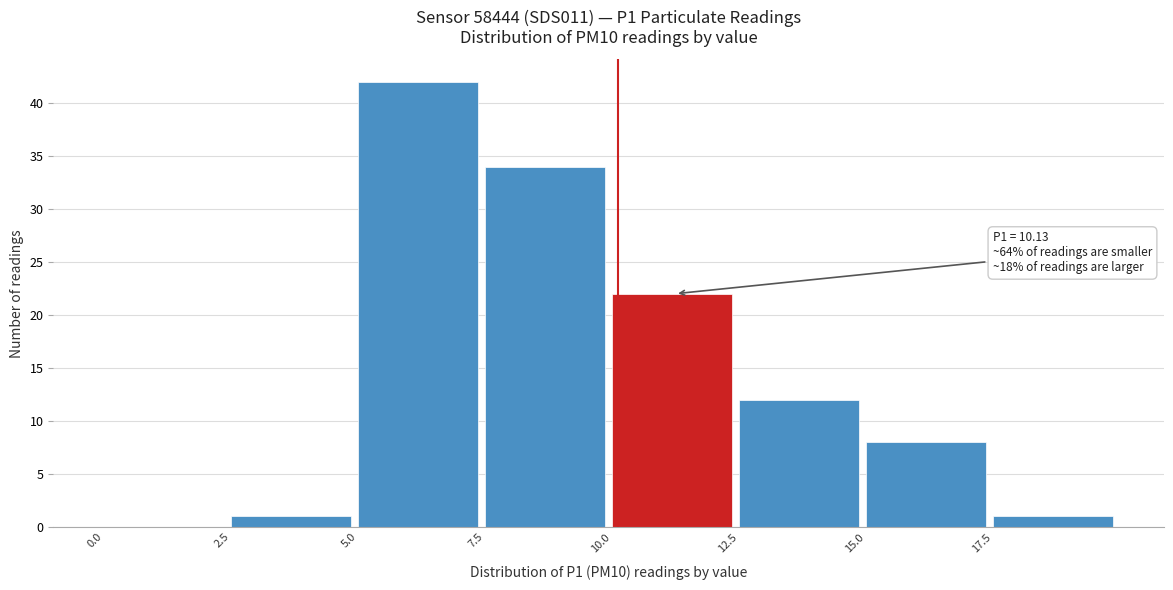

Which range on the x-axis has the tallest bar?

5.0 to 7.5